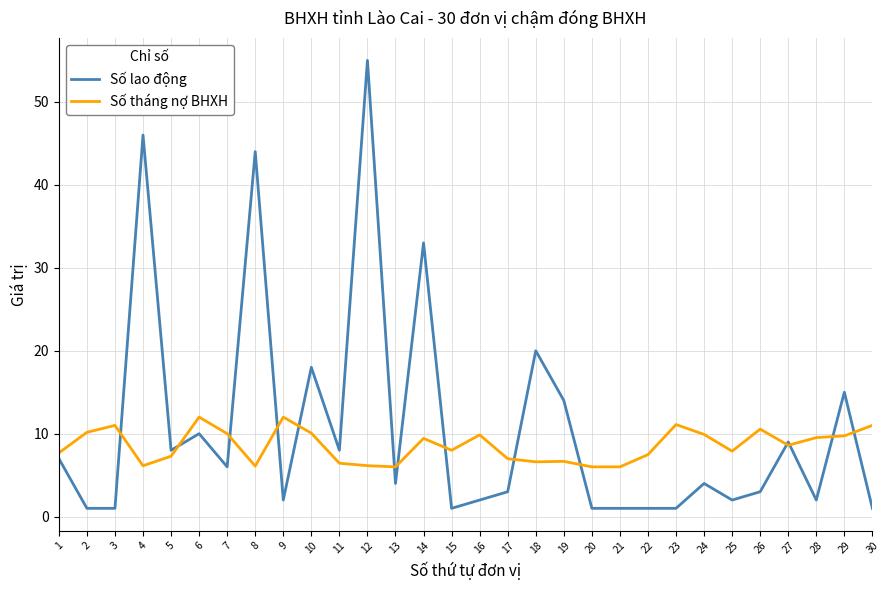

What is the approximate value of Số lao động at 5?

8.0